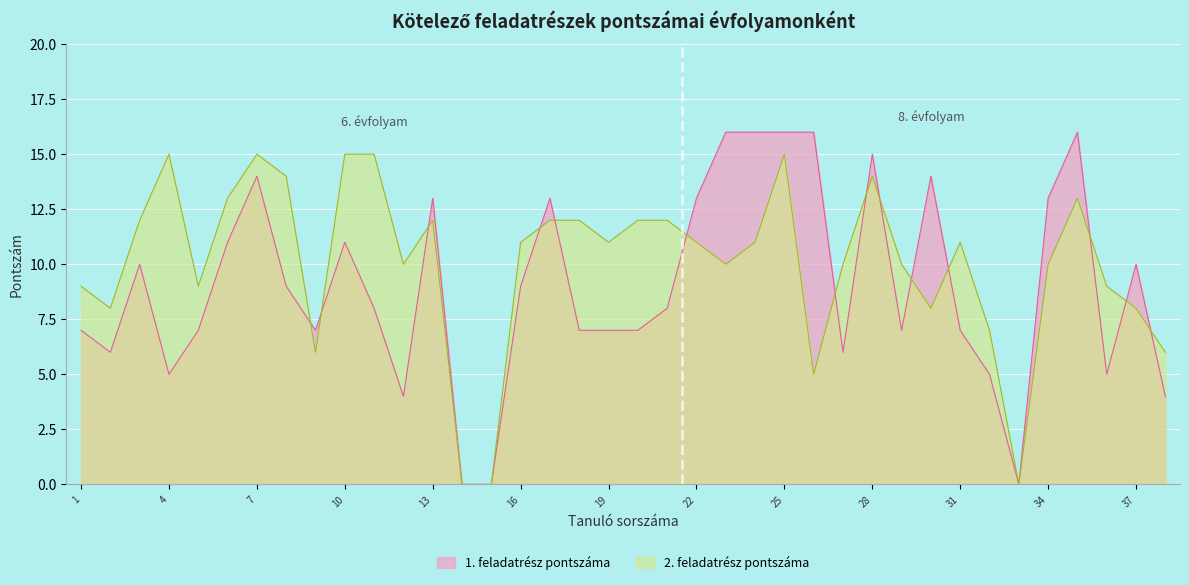

How many intersections are there between 2. feladatrész pontszáma and 1. feladatrész pontszáma?

14